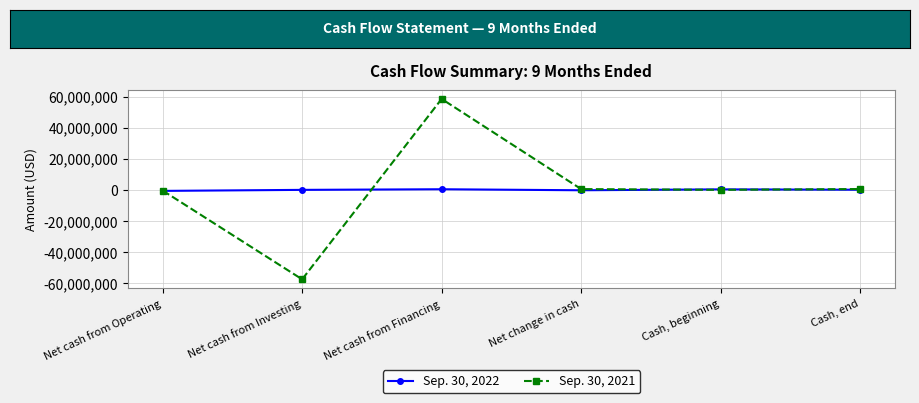

What is the average value of the Sep. 30, 2022 series?

-16878